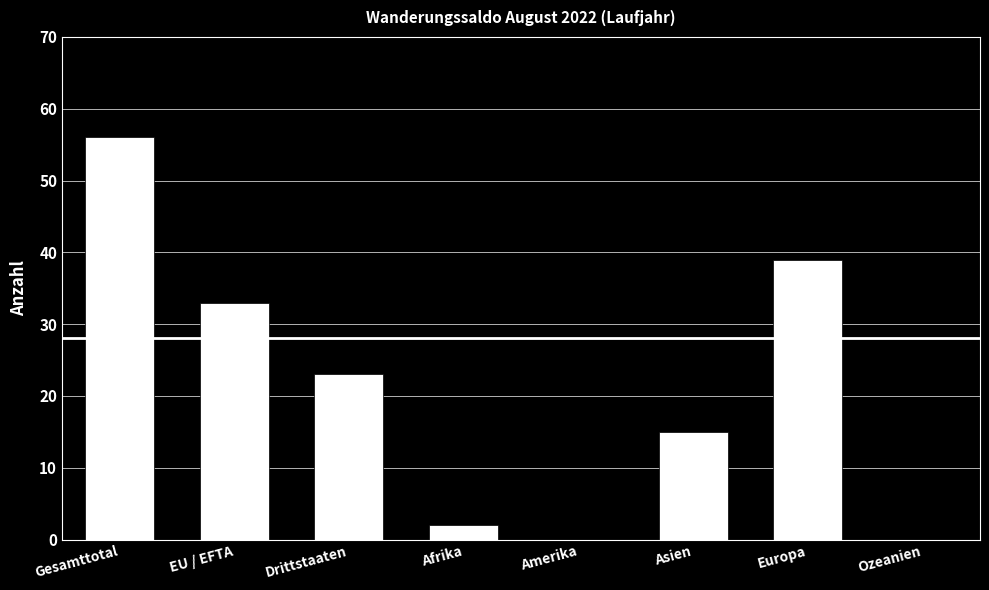

Where does the data first go above 23?

Gesamttotal